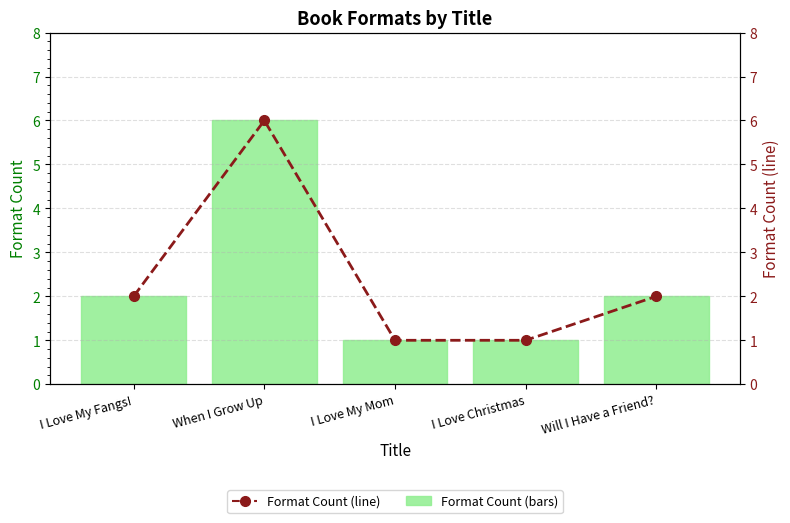

The Format Count series shows 3 at I Love My Fangs!. True or false?

False